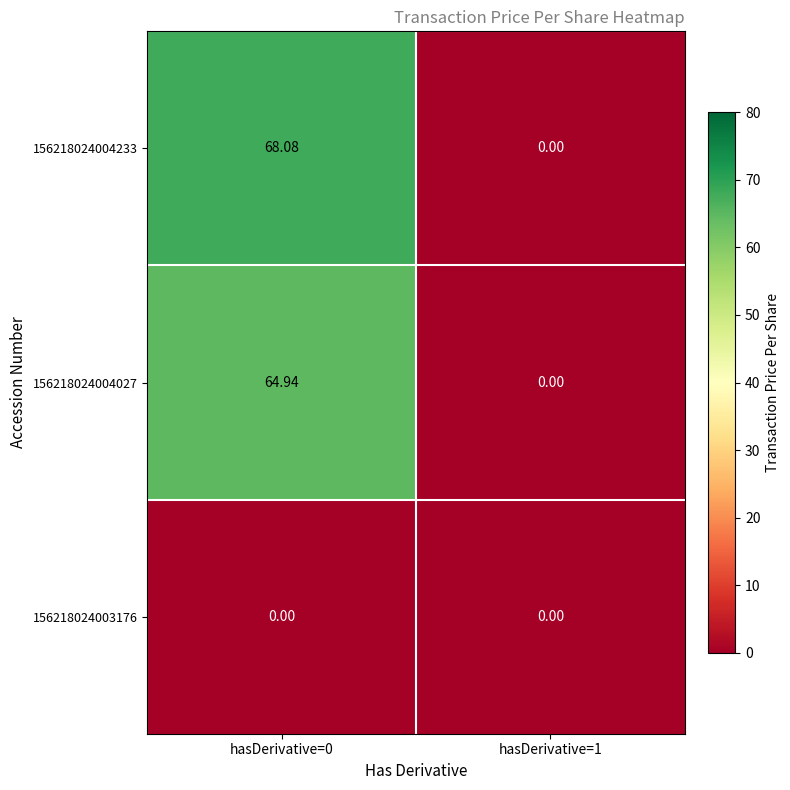

At which category is the sum across all series the highest?

hasDerivative=0